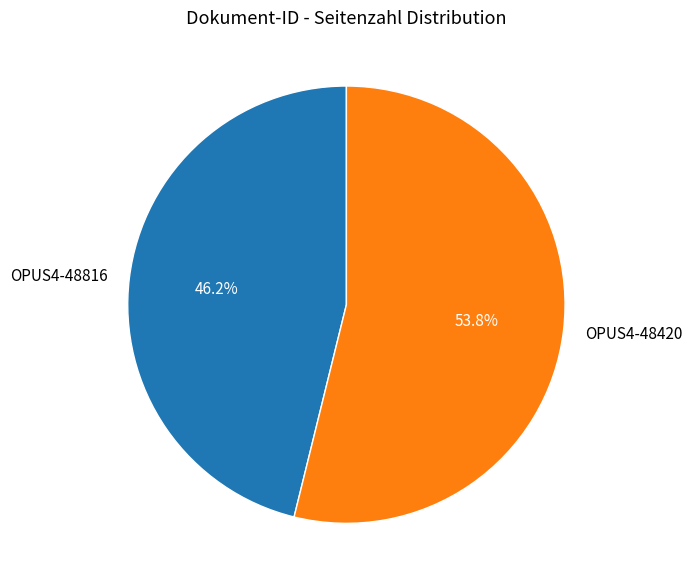

Is it true that OPUS4-48816 is 41% of the pie?

False